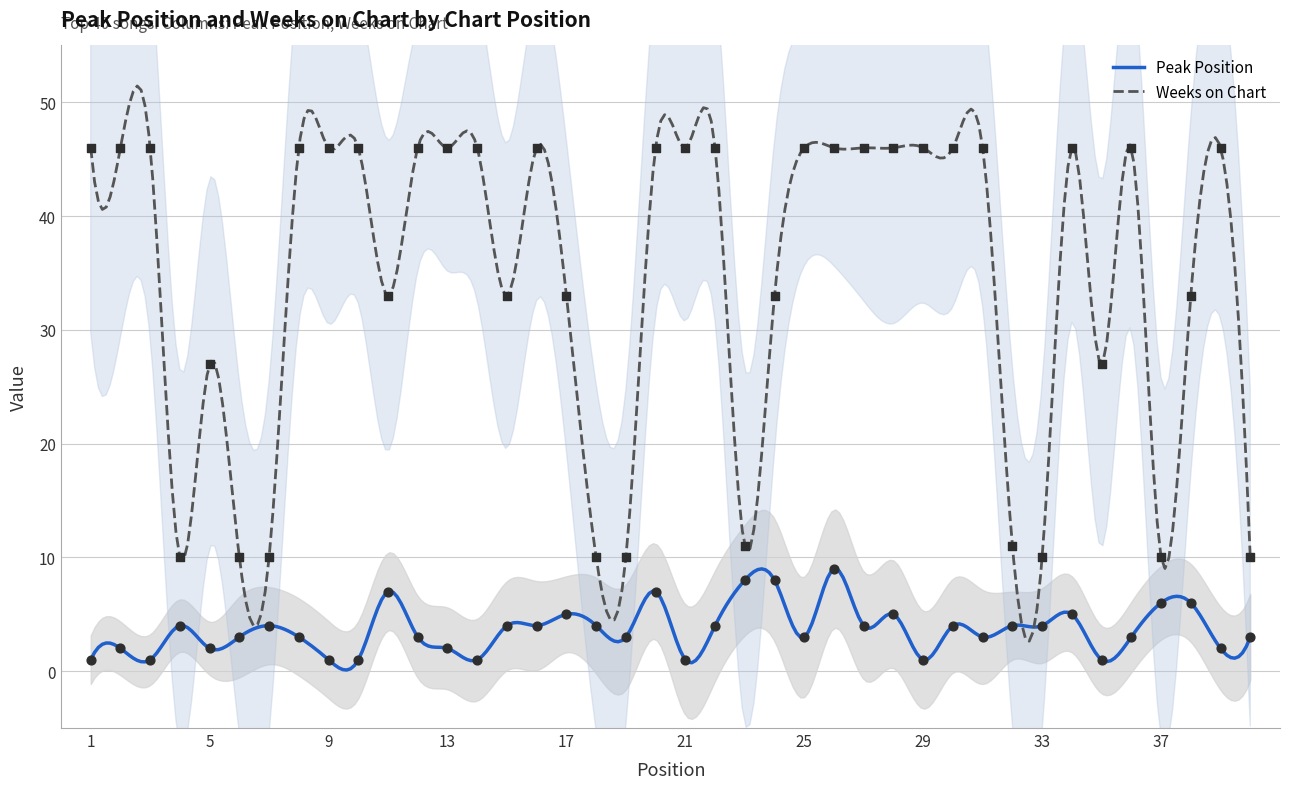

What is the total value across all series at 6?

13